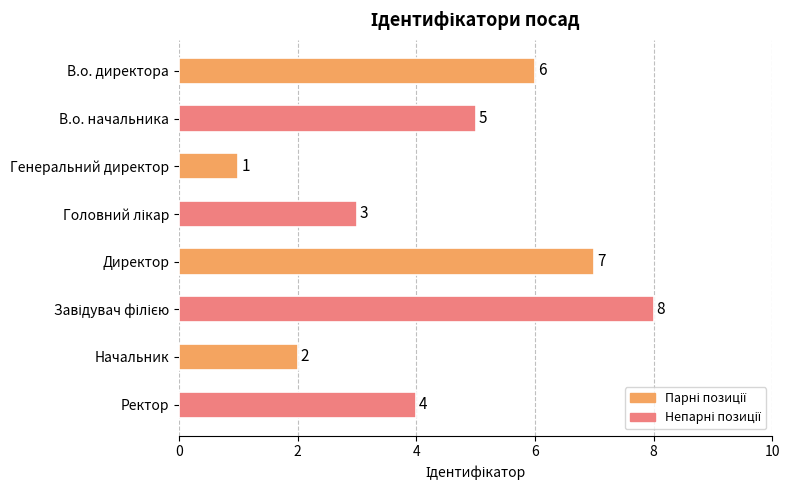

What is the sum of all values?

36